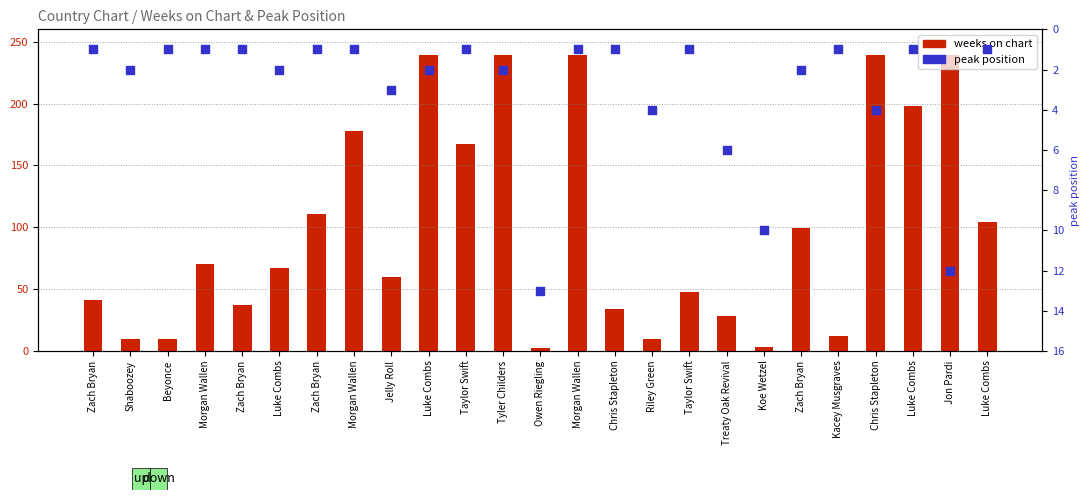

At how many categories does at least one series exceed 26?

19